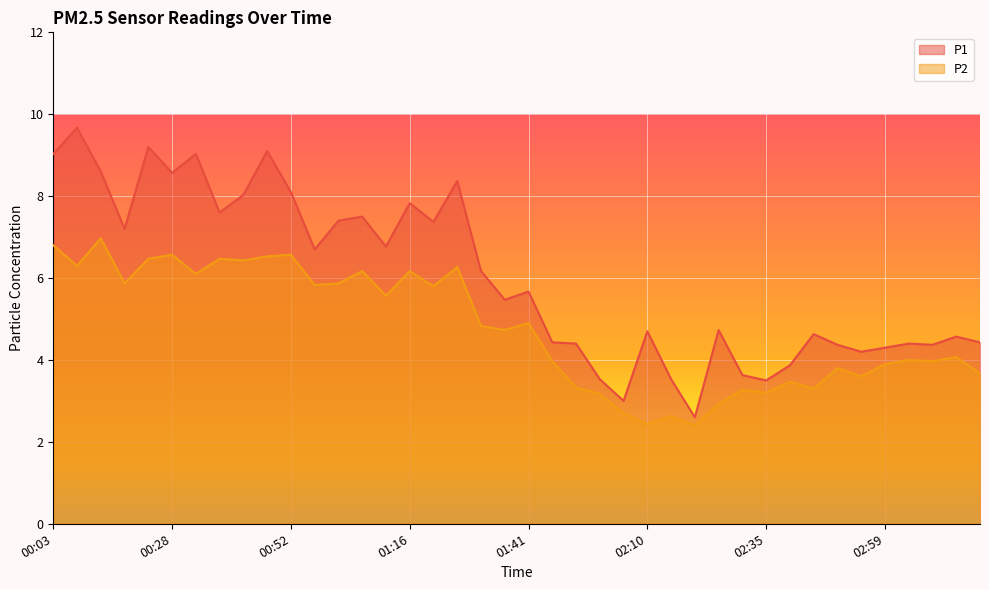

How many categories are shown in the chart?

40